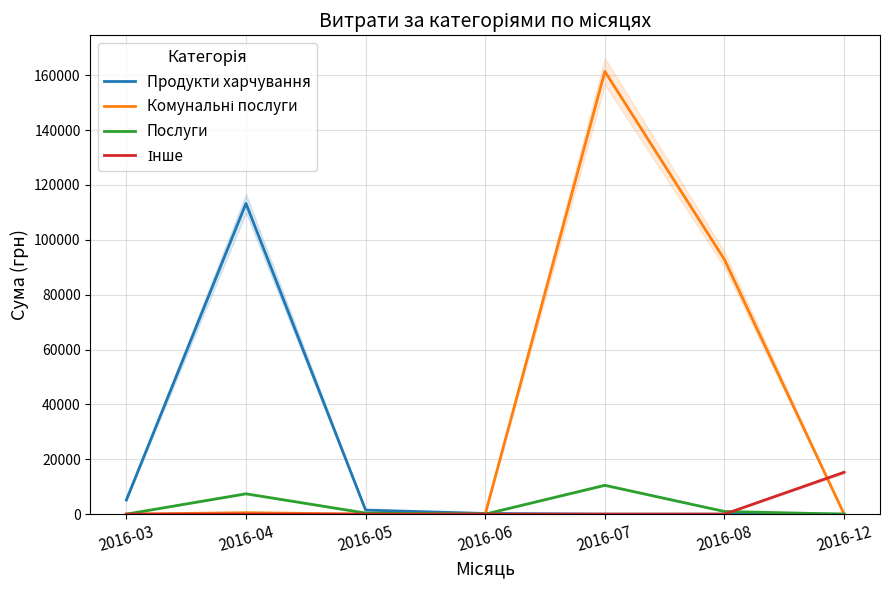

True or false: Продукти харчування and Інше intersect in this chart.

False